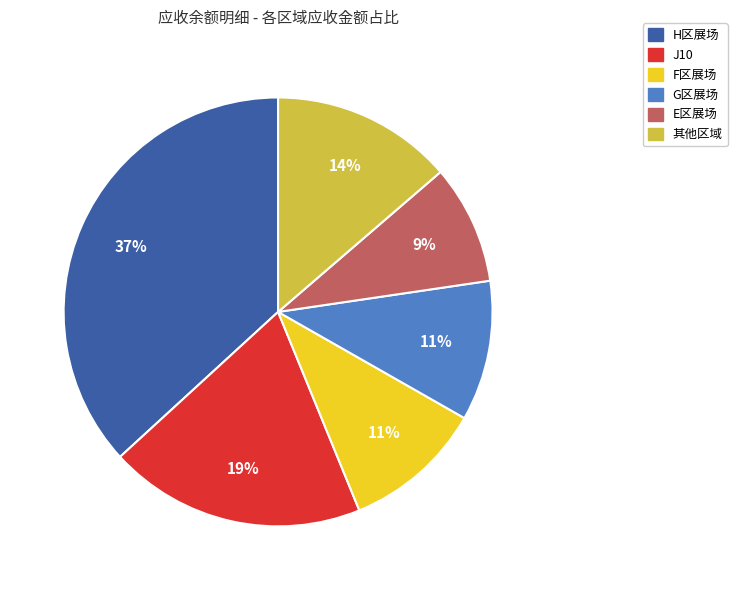

To the nearest percent, what is the average slice percentage?

17%